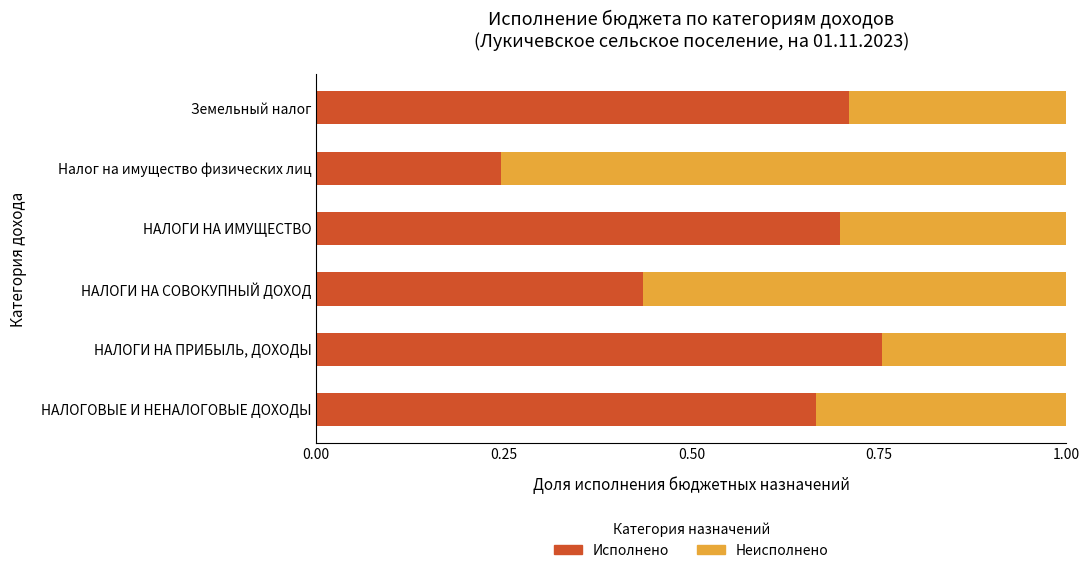

Is it true that Исполнено equals 0.1 at НАЛОГИ НА СОВОКУПНЫЙ ДОХОД?

False